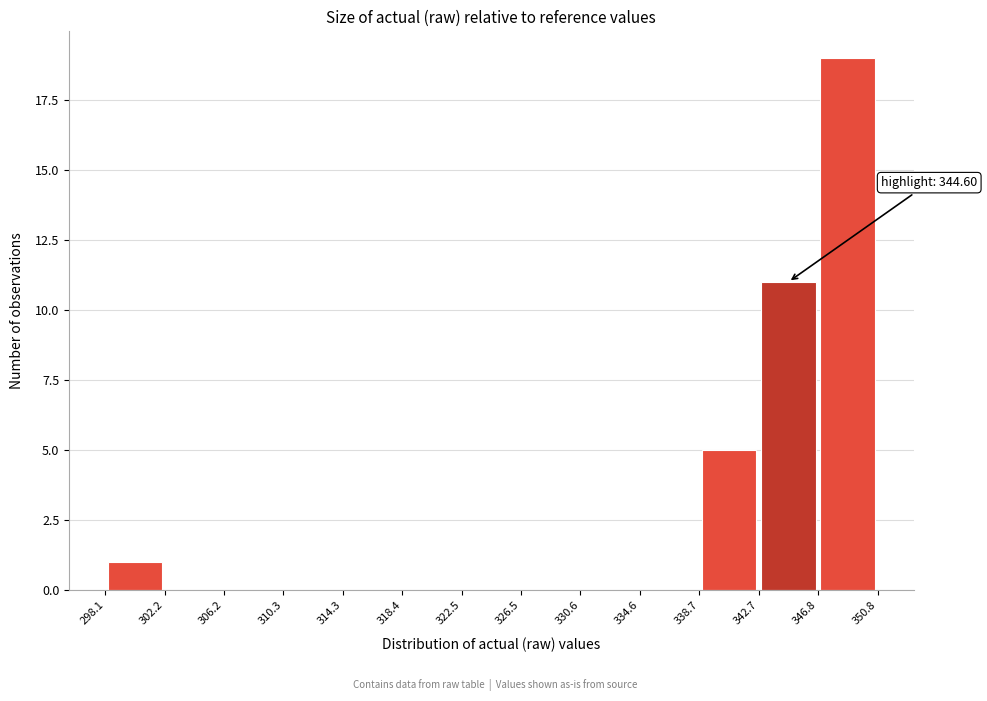

Over which range of the x-axis is the bar tallest?

346.8 to 350.8